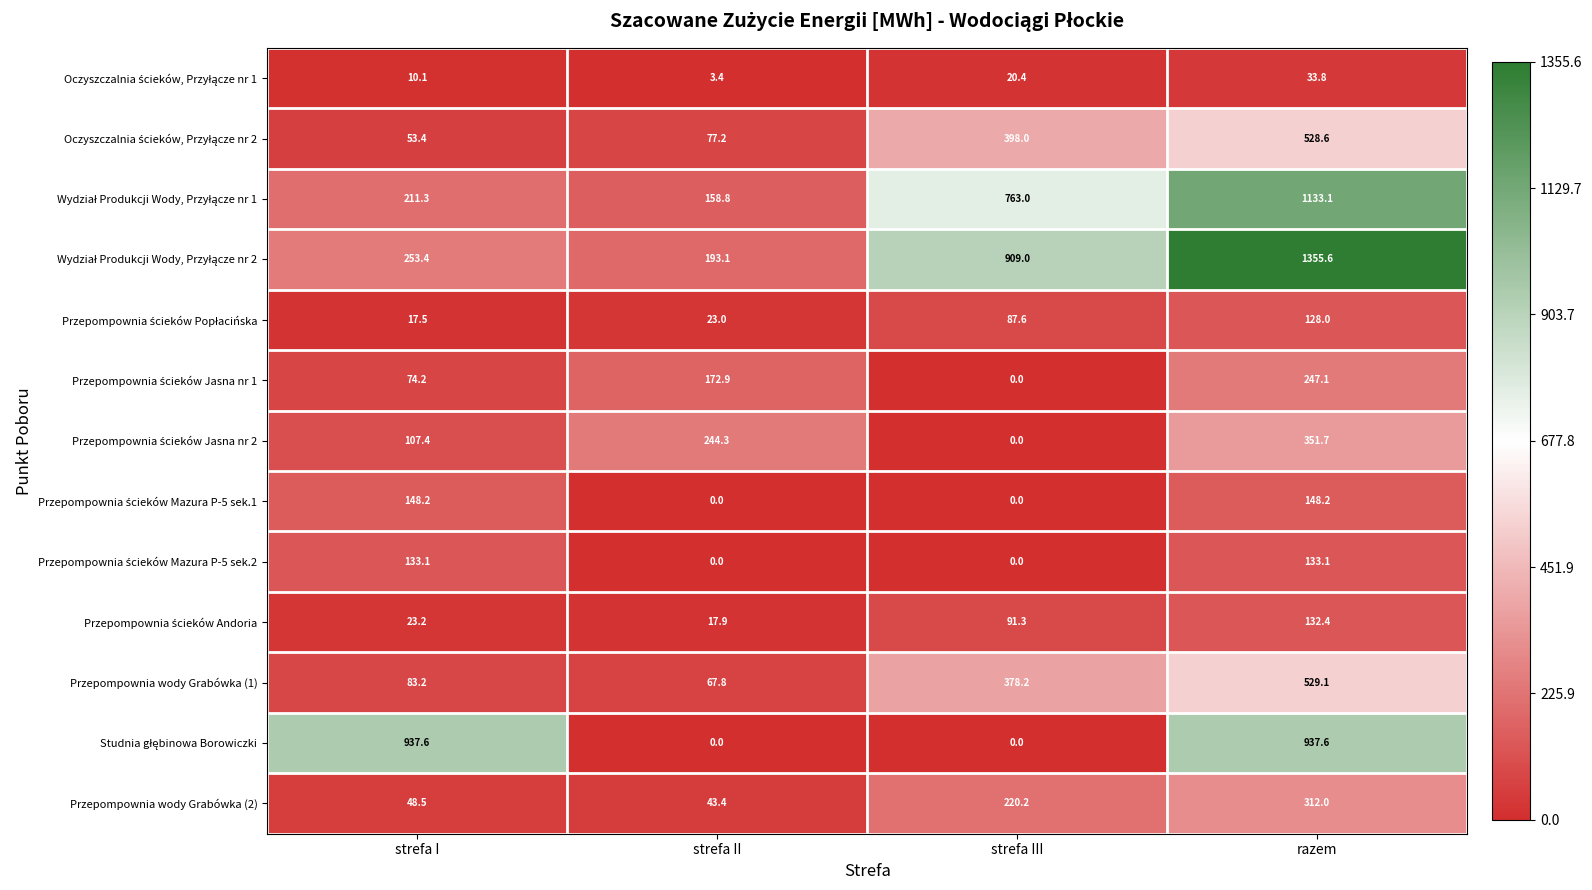

What is the maximum value shown in the chart?

1355.6